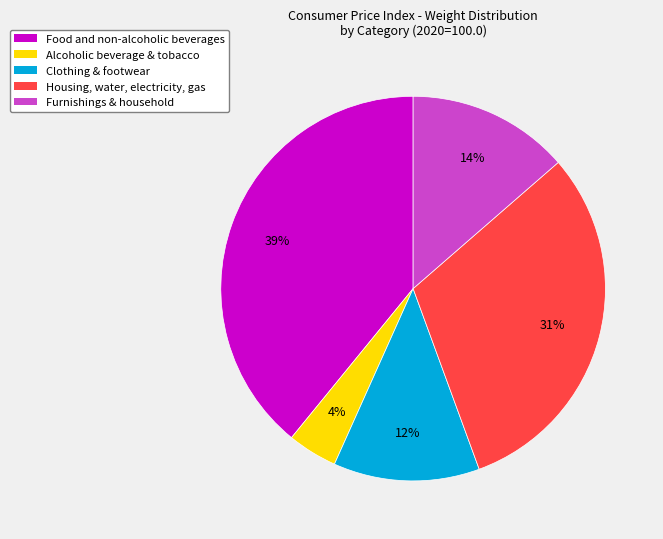

Is there any slice that represents more than half of the pie?

No